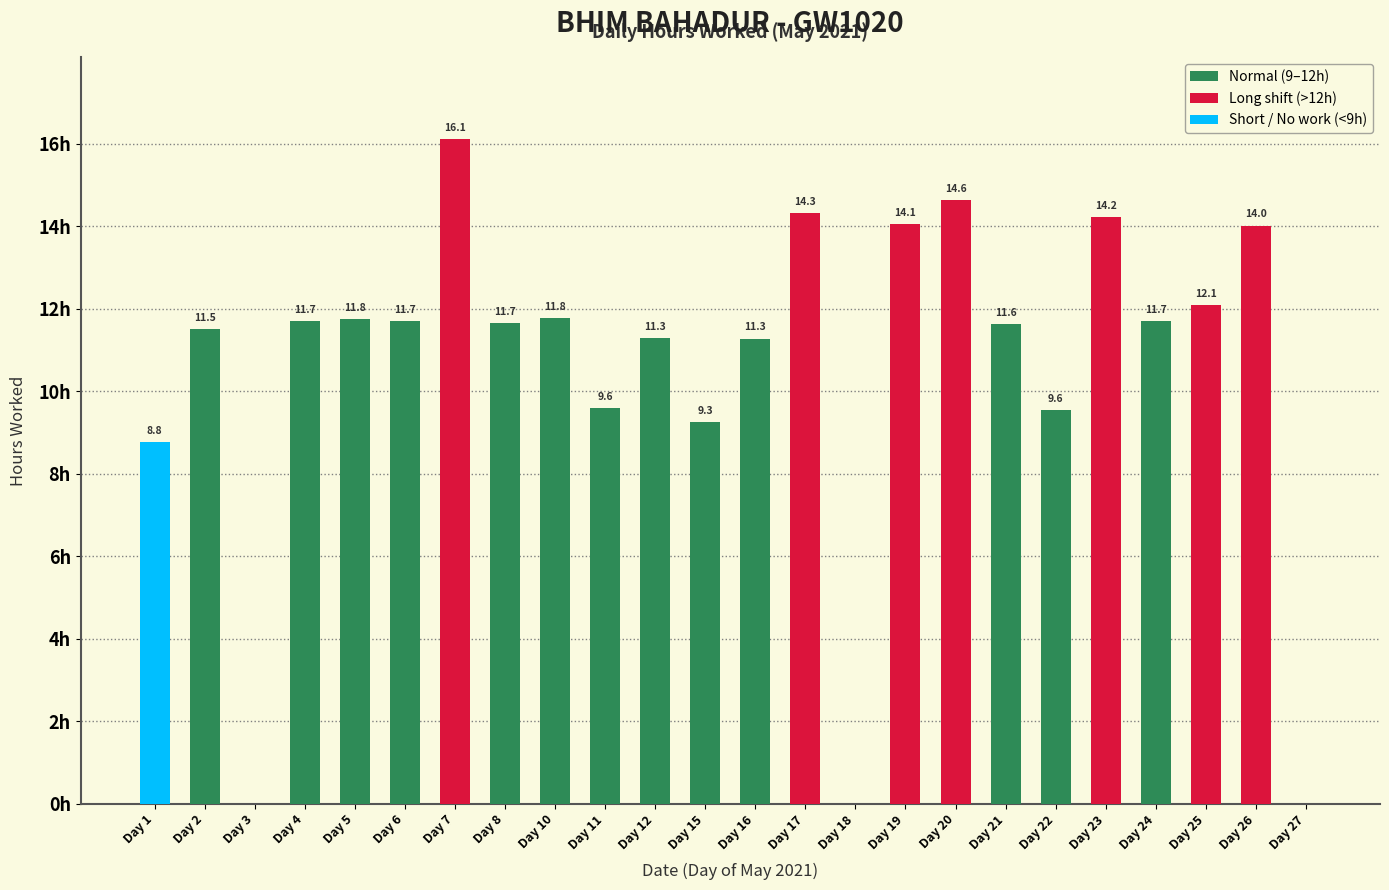

Which has a higher value, Day 8 or Day 23?

Day 23